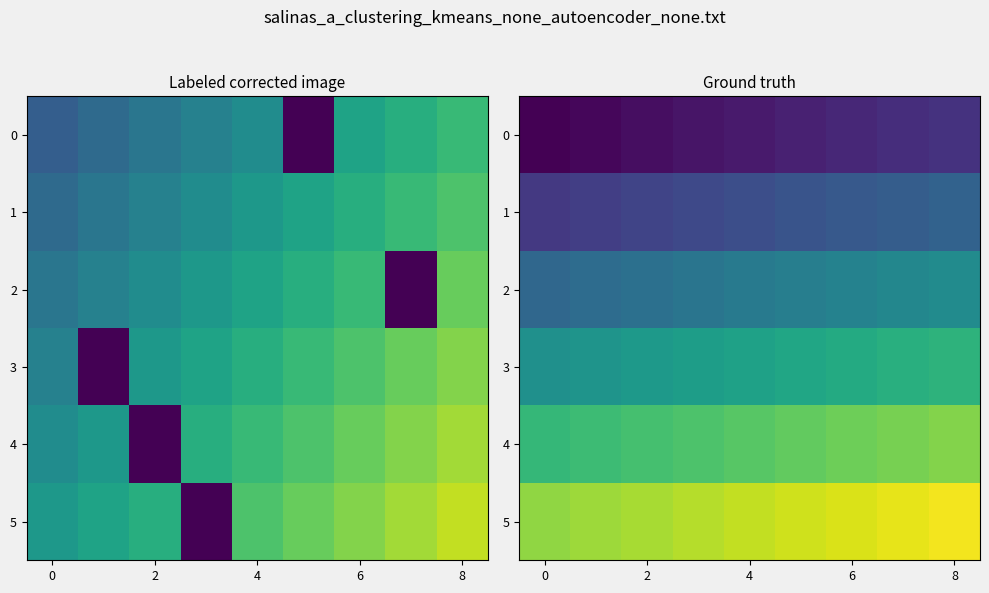

List the series in order of their overall mean, highest first.

5, 4, 3, 2, 1, 0